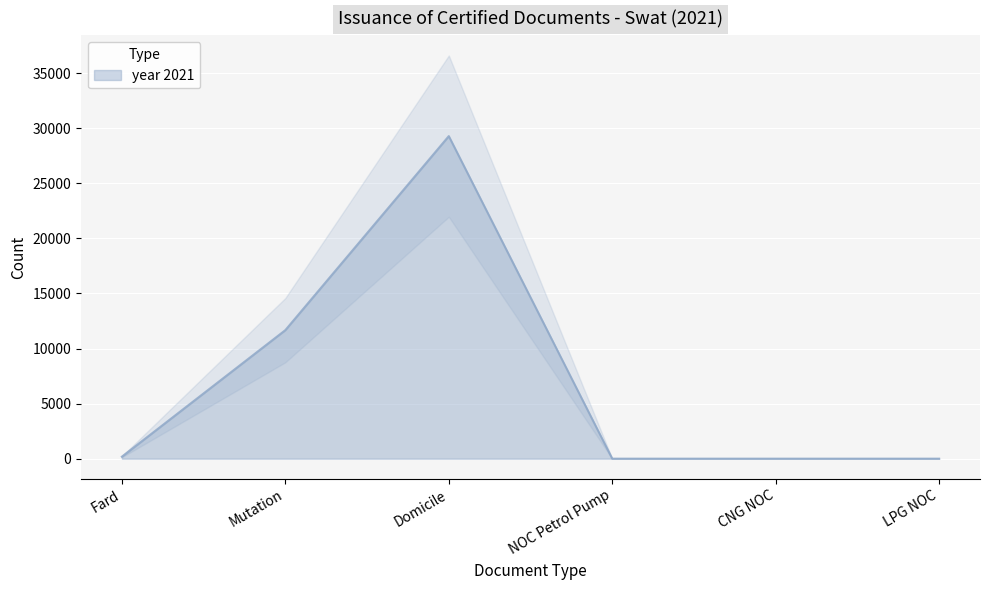

At which category does the chart reach its minimum across all series?

CNG NOC